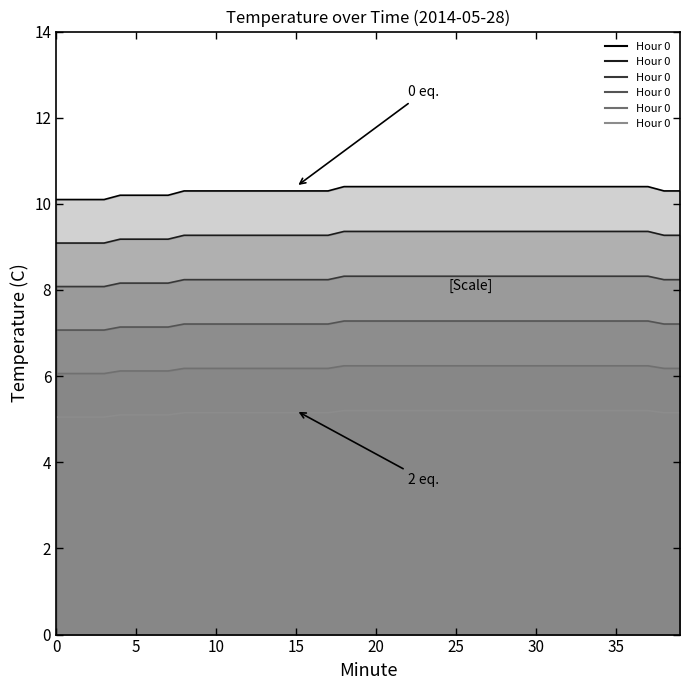

What value does the Hour 0 (scaled 0.9) series have at 23?

10.4